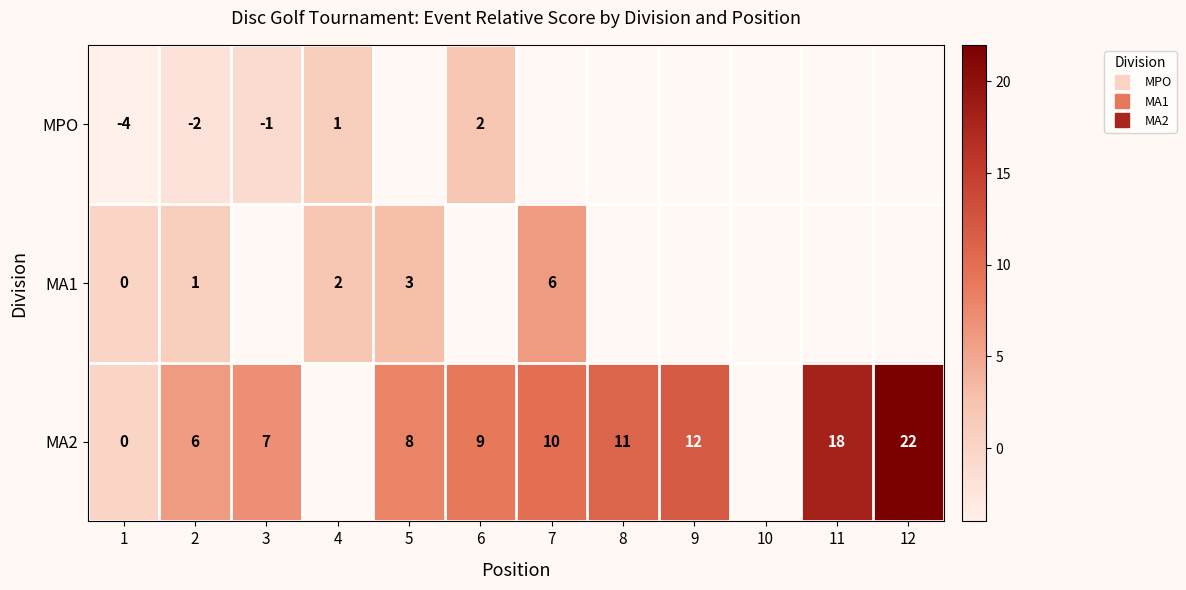

How many categories are shown in the chart?

12